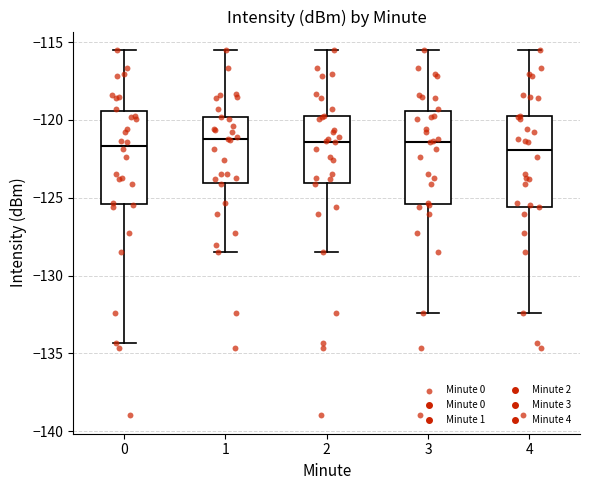

Reading left to right, read every box against the y-axis: the position of its median line, the range the box covers, and the ends of its whiskers. The values are not printed on the chart, so give them approximately, as read against the axis.

0: median -121.5, box -125.5 to -119.5, whiskers -134.5 to -115.5
1: median -121.0, box -124.0 to -120.0, whiskers -128.5 to -115.5
2: median -121.5, box -124.0 to -119.5, whiskers -128.5 to -115.5
3: median -121.5, box -125.5 to -119.5, whiskers -132.5 to -115.5
4: median -122.0, box -125.5 to -119.5, whiskers -132.5 to -115.5